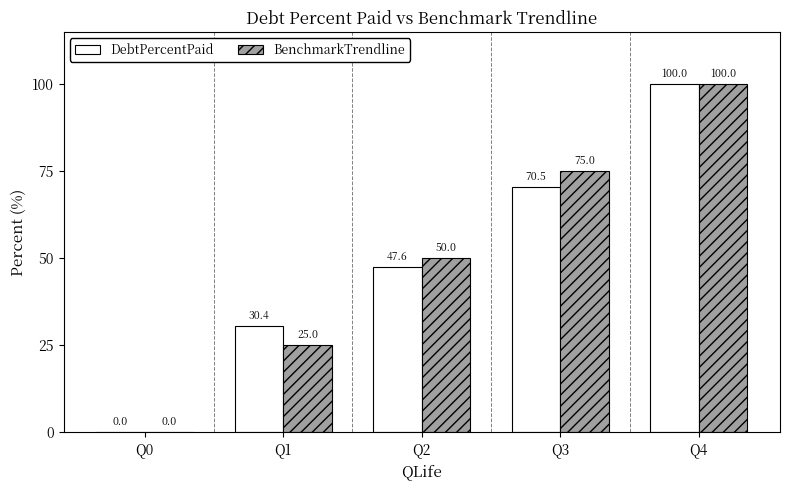

How many categories are shown in the chart?

5